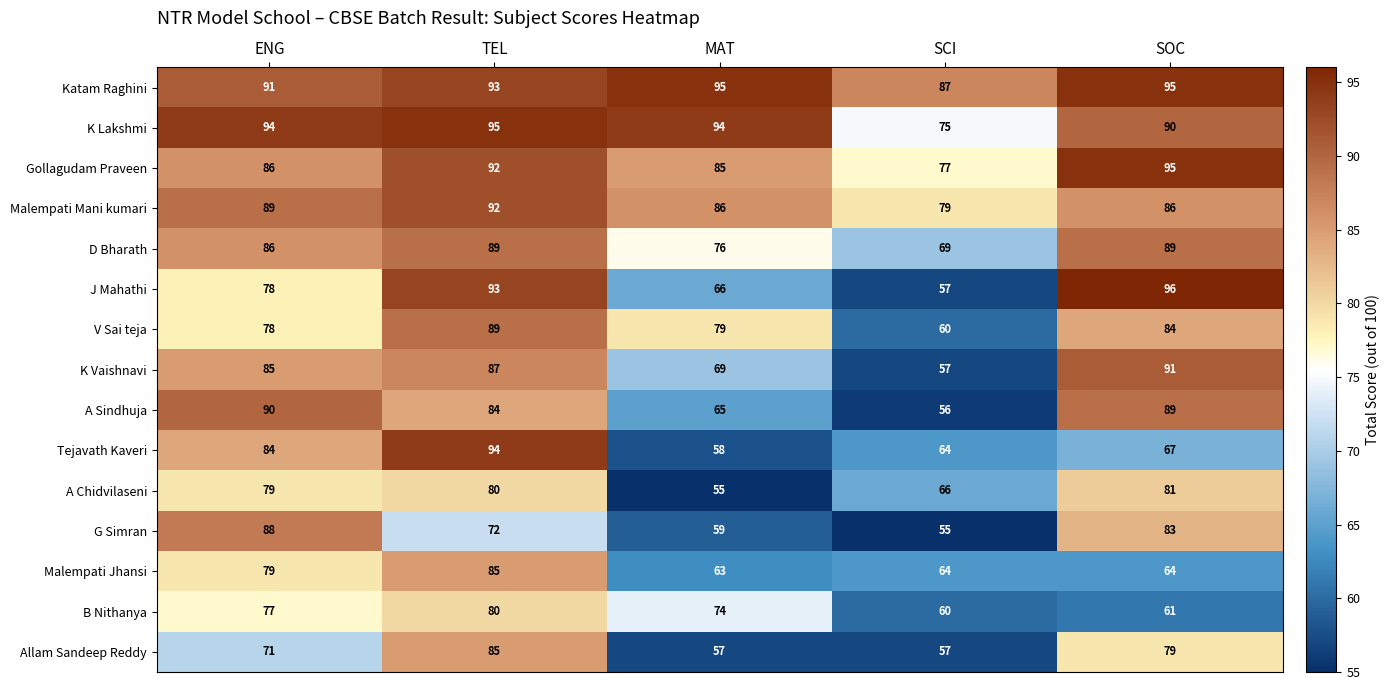

What is the sum of all K Vaishnavi values?

389